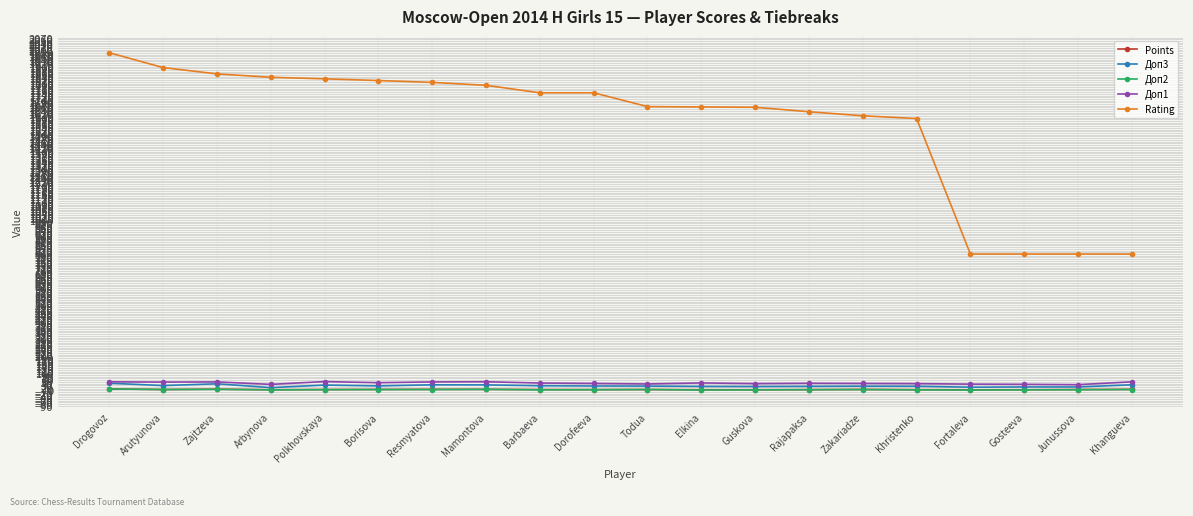

What position from the left is Khangueva?

20